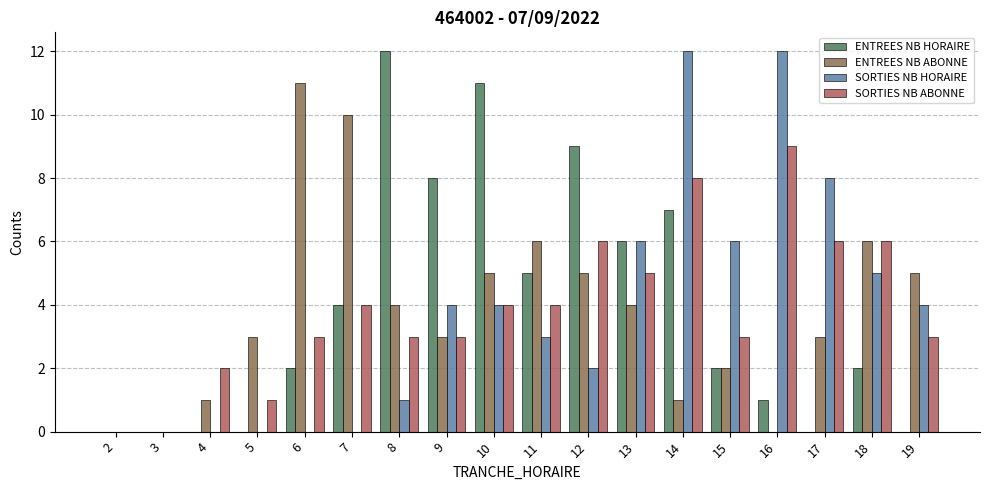

At which category is the sum across all series the highest?

14